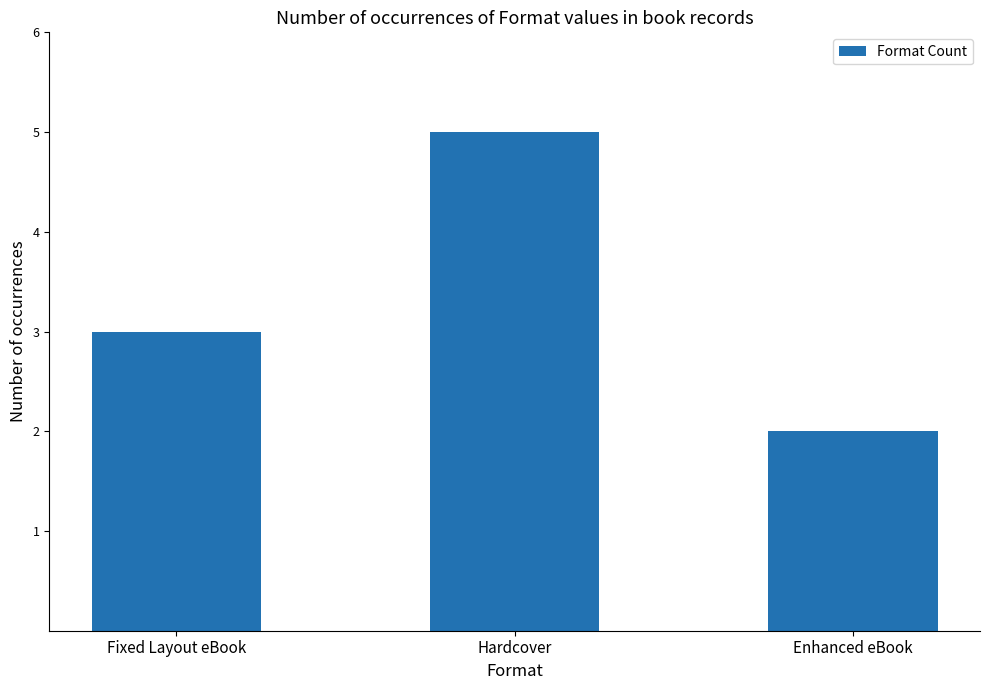

What value does the data have at Hardcover?

5